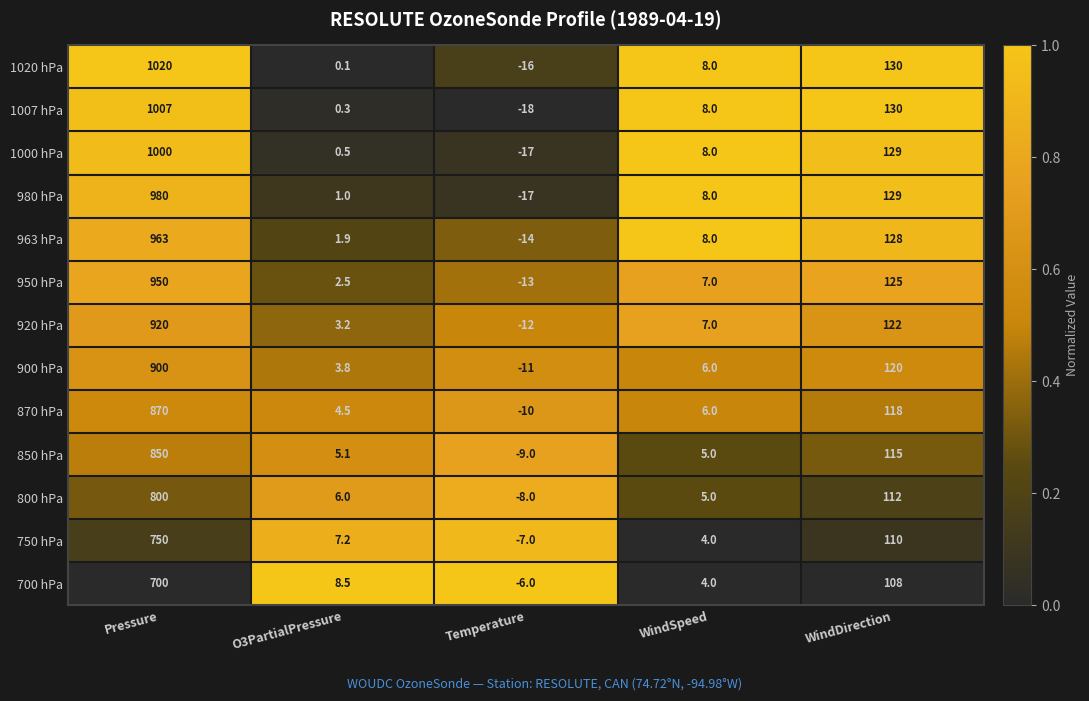

What is the average value of the 980 hPa series?

220.2